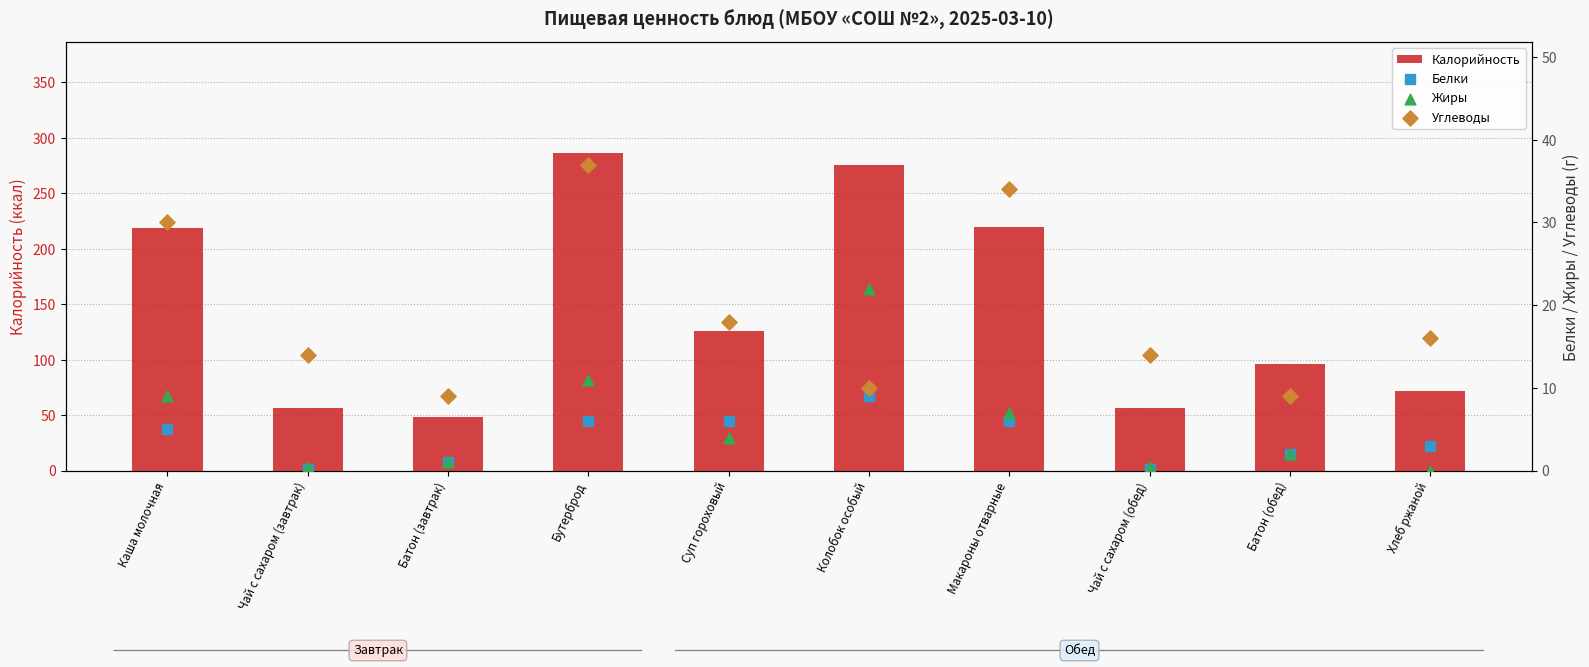

Which series has the largest Y range (max minus min)?

Калорийность